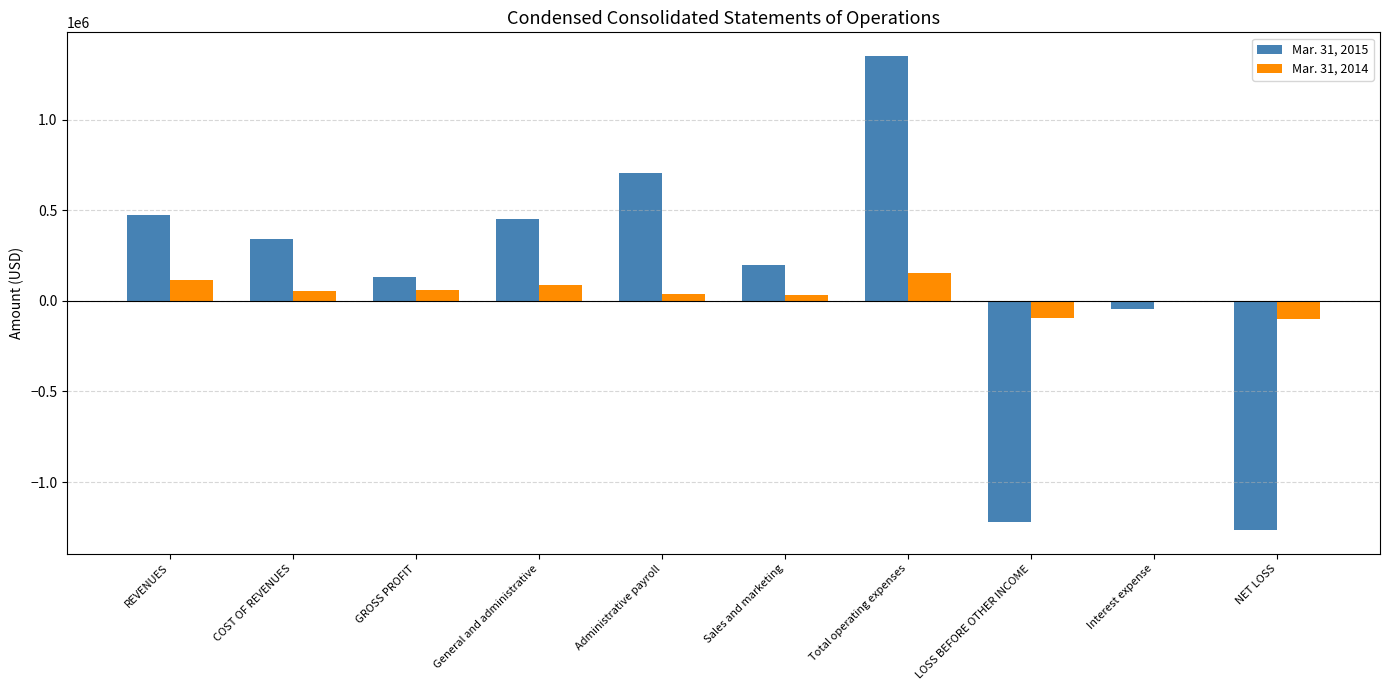

Where does the Mar. 31, 2014 series first go above 55533?

REVENUES